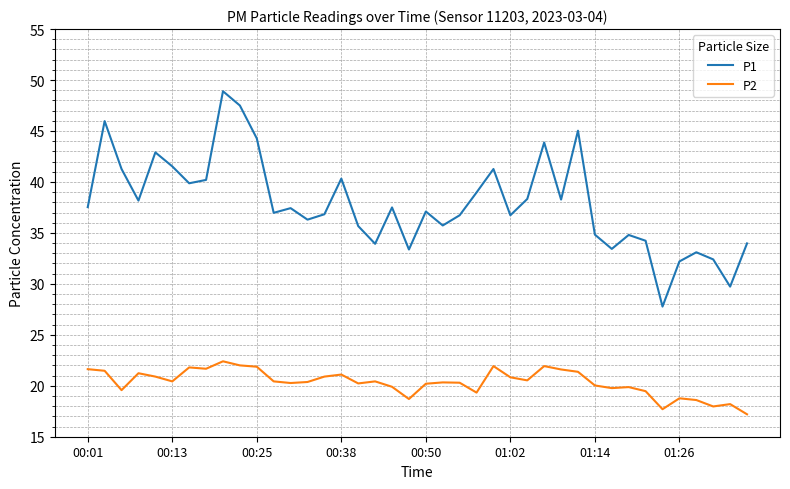

How many lines are shown in the chart?

2